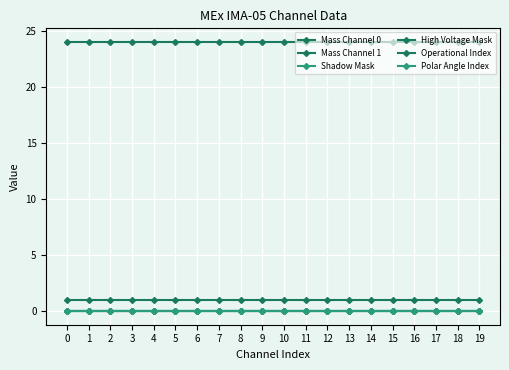

True or false: Mass Channel 1 and Mass Channel 0 cross at least once.

False